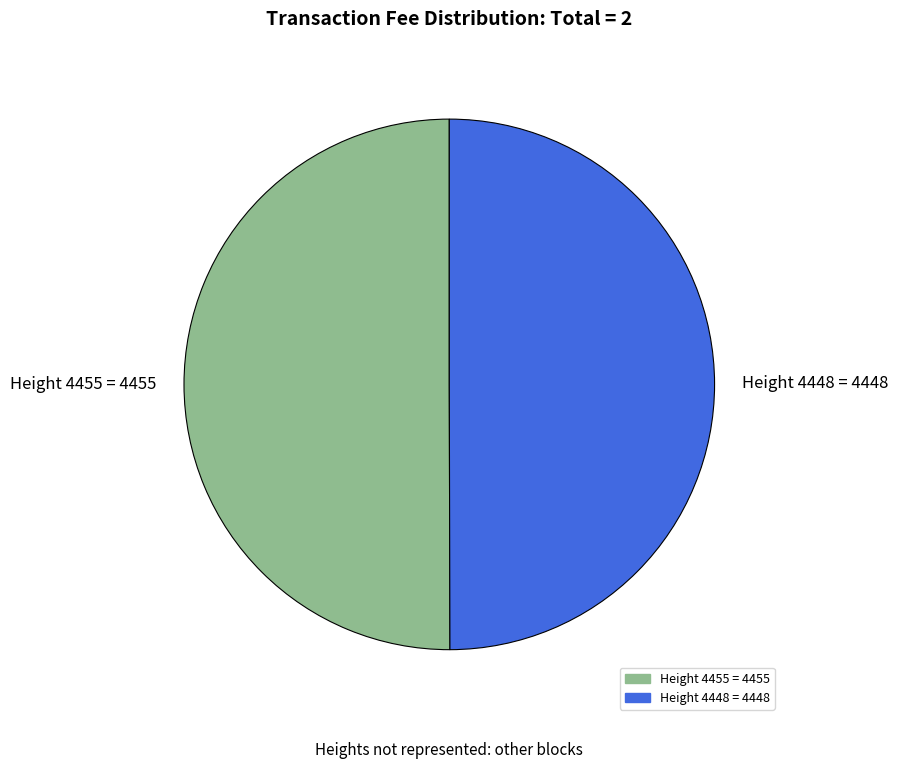

How many slices are in this pie chart?

2